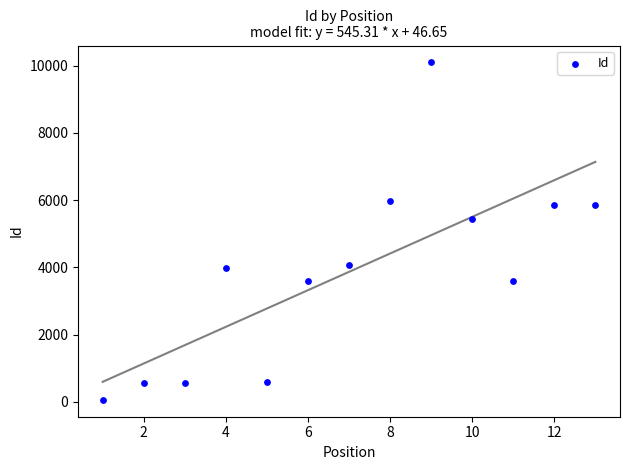

What is the range of Y values (max minus min)?

10039